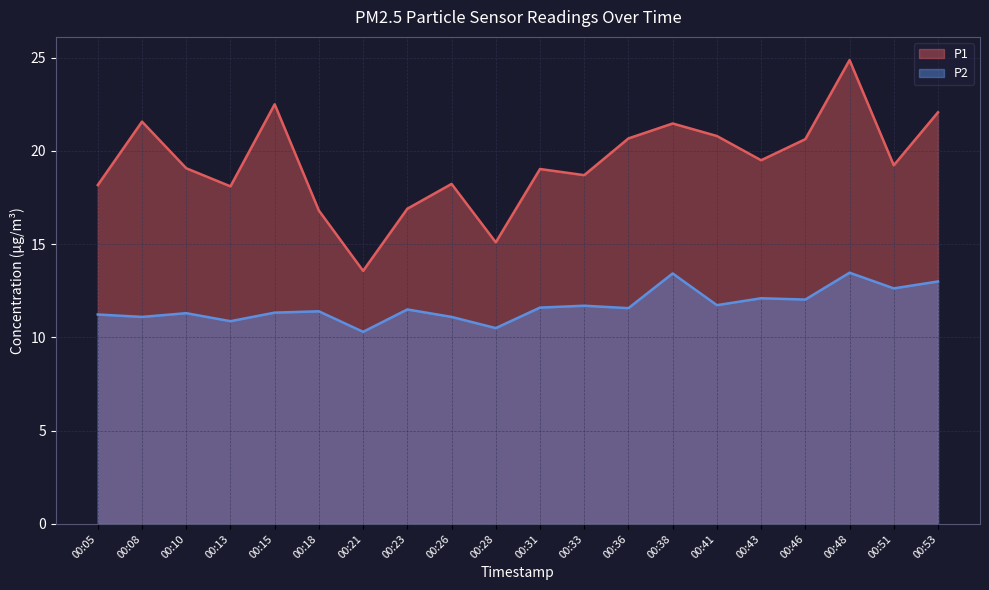

Which series changed the most between 00:10 and 00:46?

P1